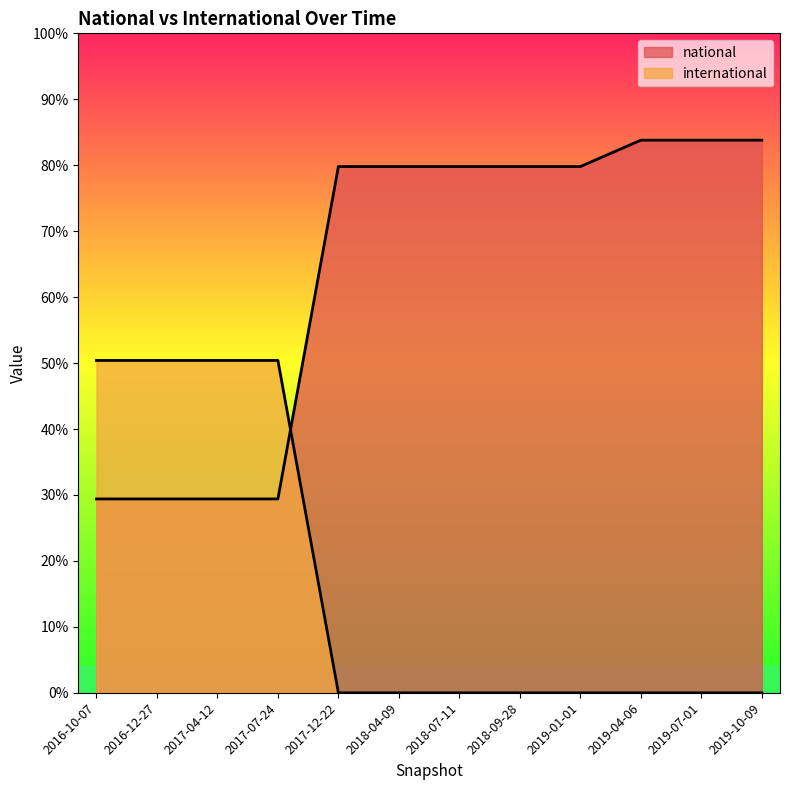

How many lines are shown in the chart?

2